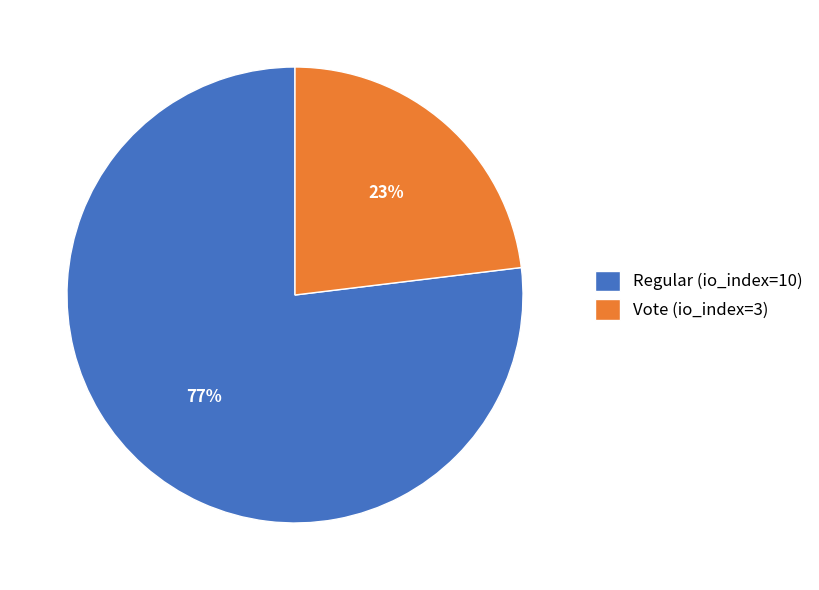

Is it true that Regular (io_index=10) is 77% of the pie?

True